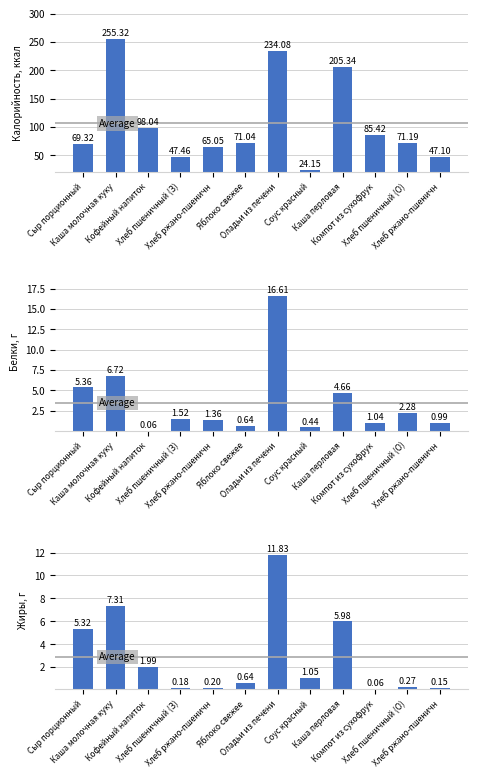

What is the maximum value for Белки?

16.6